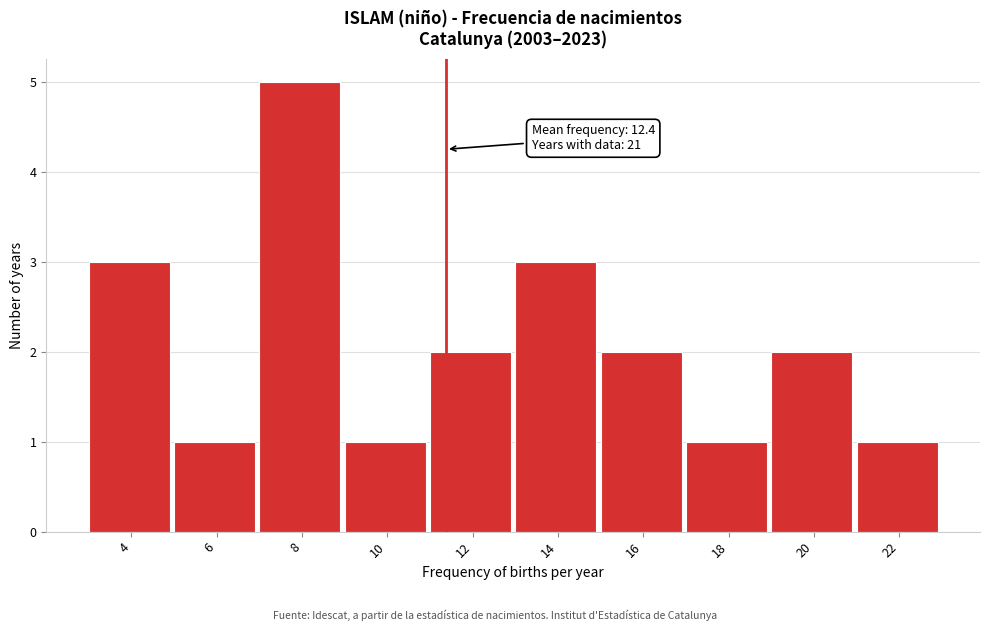

Reading left to right, transcribe all the data shown in this chart.

4=3	6=1	8=5	10=1	12=2	14=3	16=2	18=1	20=2	22=1